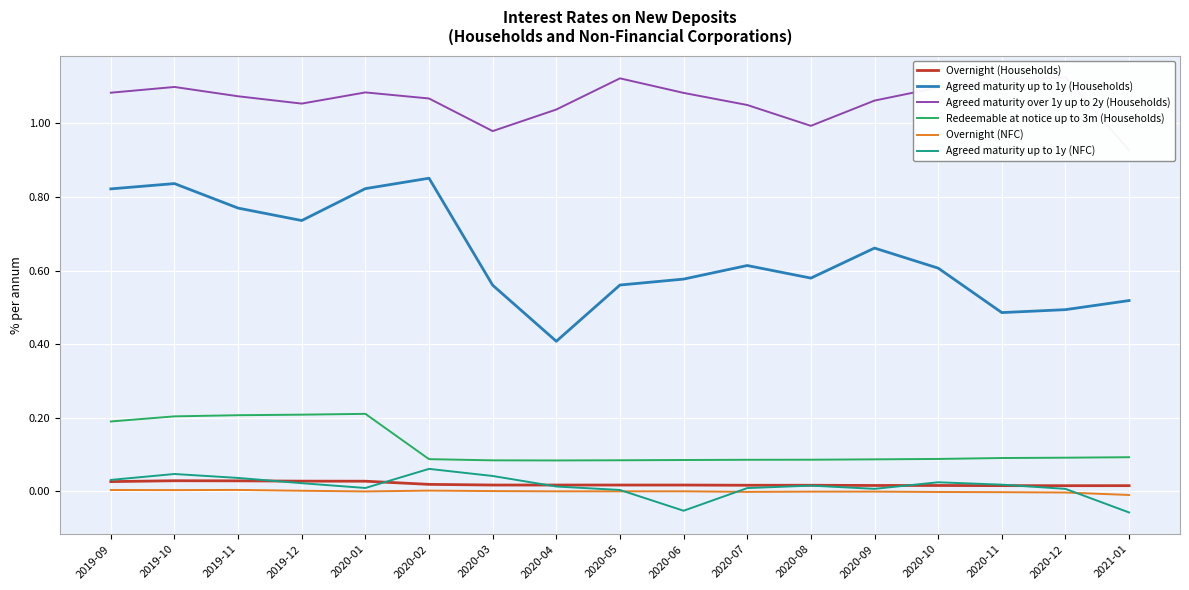

What is the difference between the maximum and minimum values in the Agreed maturity over 1y up to 2y (Households) series?

0.2